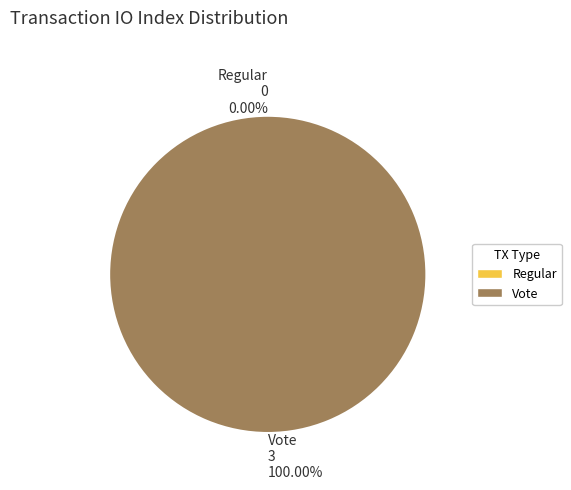

Which slice represents more than half of the pie?

Vote